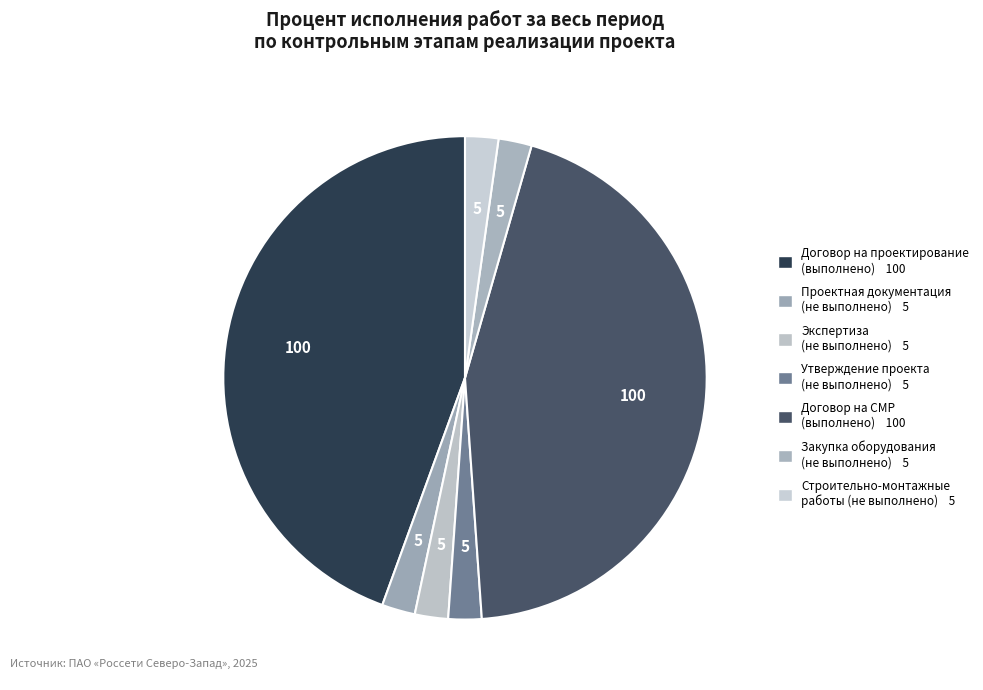

How many segments does this pie chart have?

7